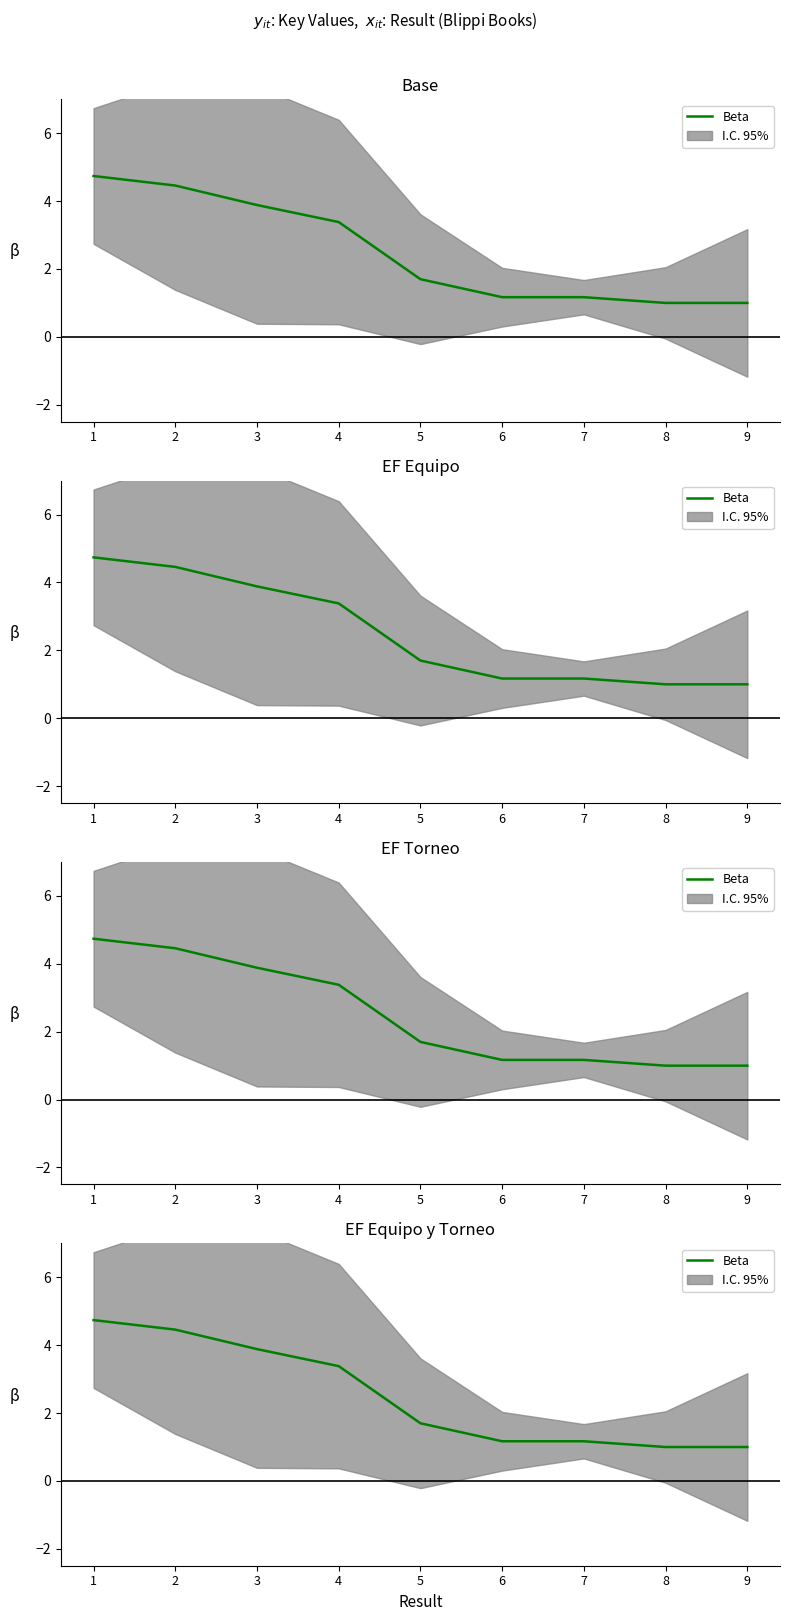

The value at 8 is 1.0. True or false?

True